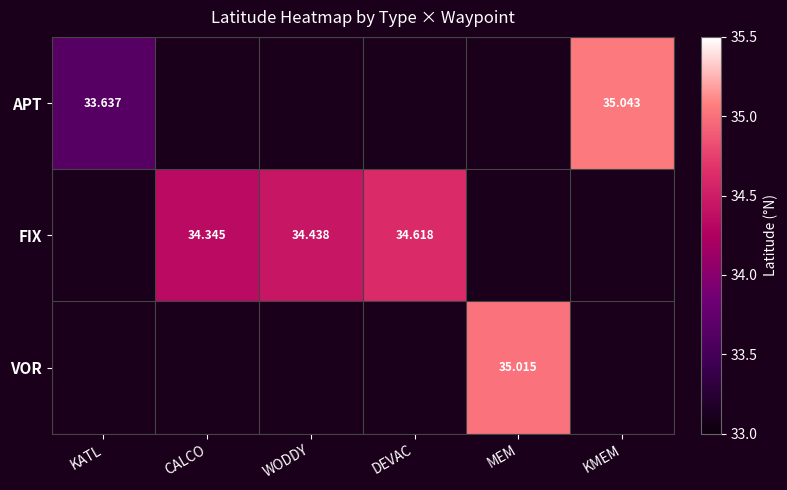

Which label corresponds to the smallest value in the chart?

KATL